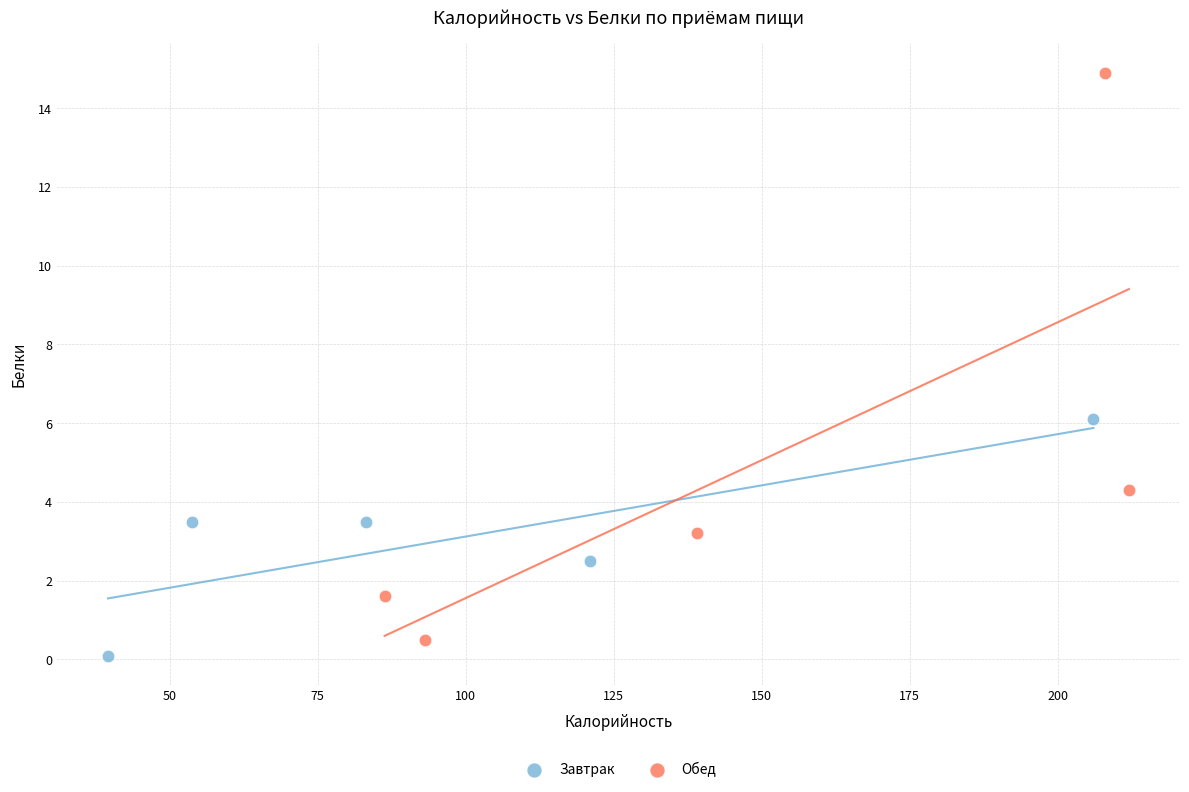

Which series reaches the maximum Y coordinate?

Обед